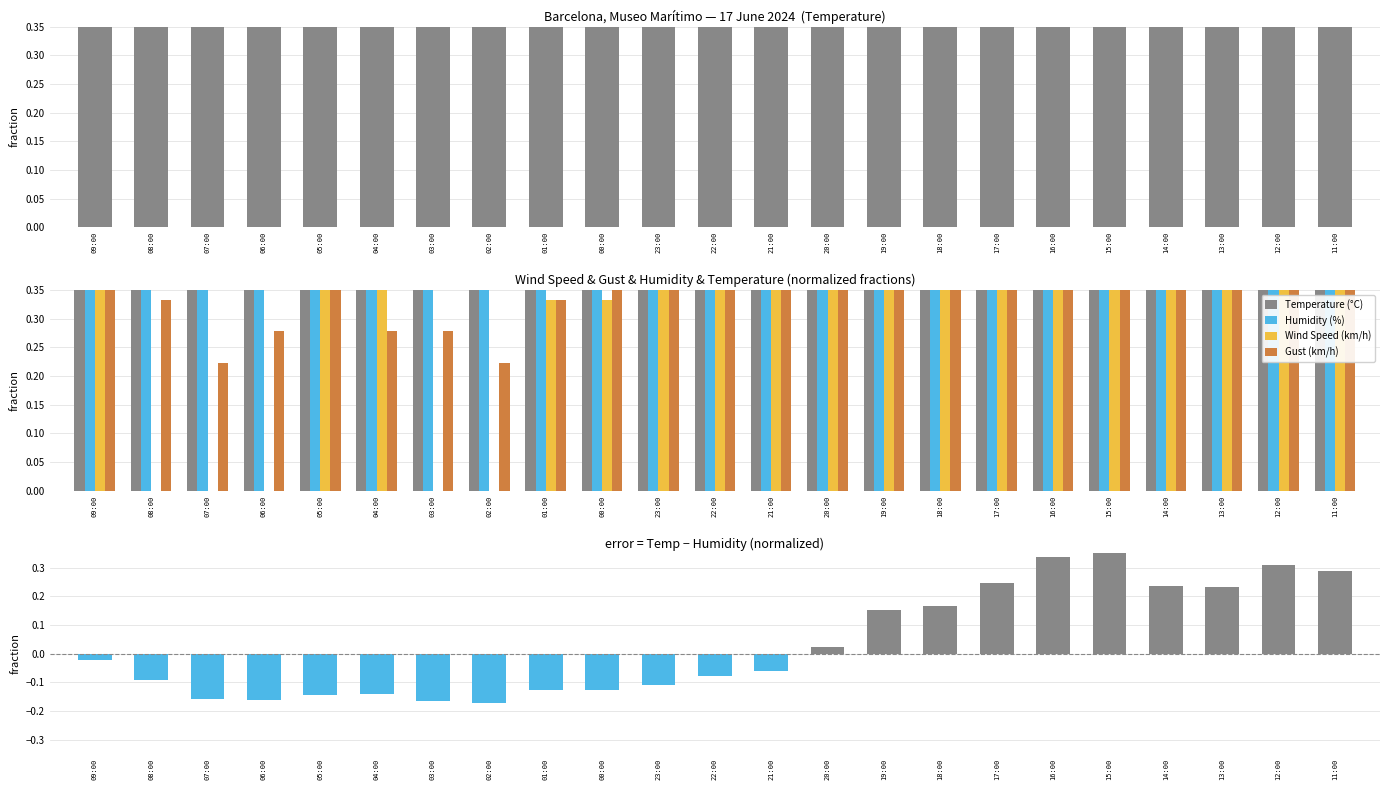

What is the difference between the second highest and second lowest values in the Temperature (°C) series?

0.2